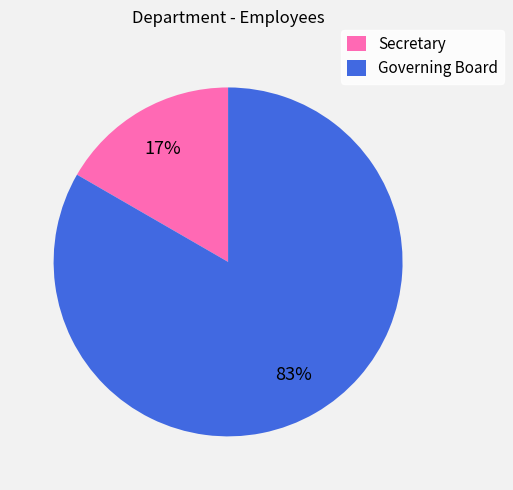

To the nearest percent, what is the combined percentage of Governing Board and Secretary?

100%